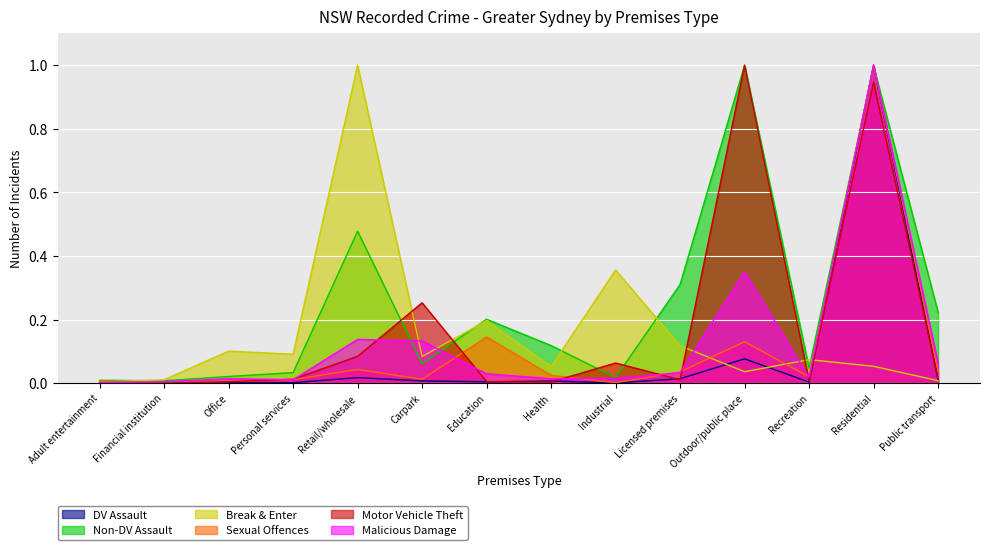

How many distinct data groups are displayed?

6